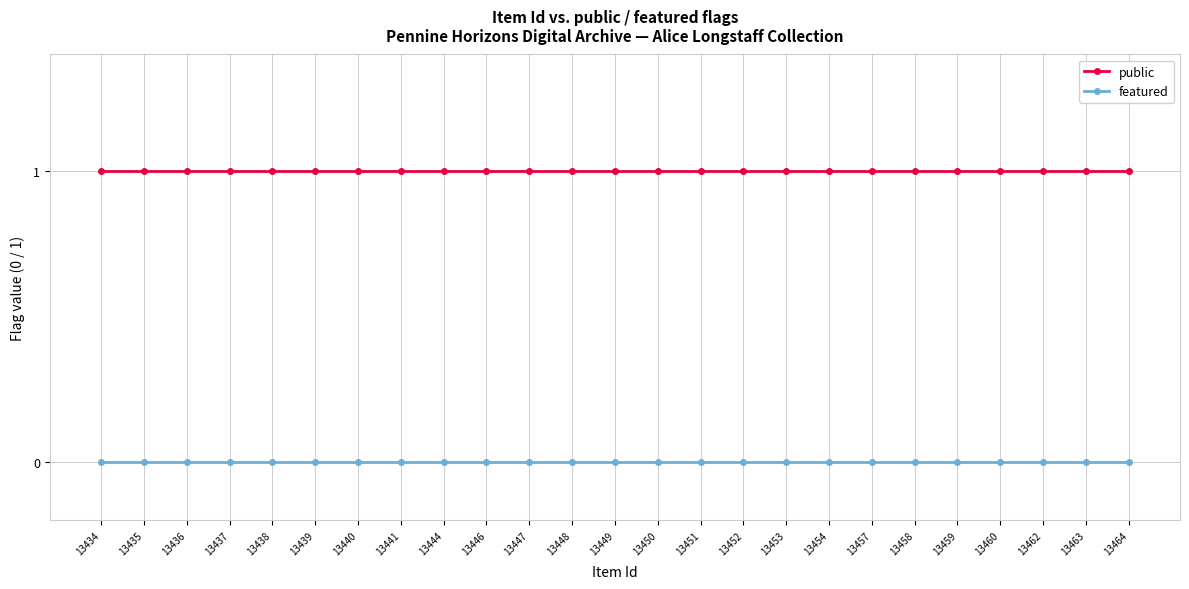

Rank the series by their average value, from highest to lowest.

public, featured